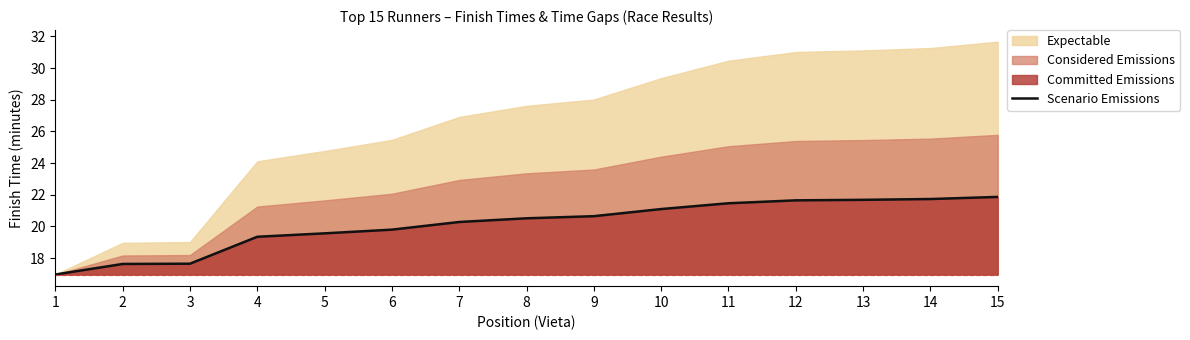

List the labels in order of value, smallest first.

1, 2, 3, 4, 5, 6, 7, 8, 9, 10, 11, 12, 13, 14, 15